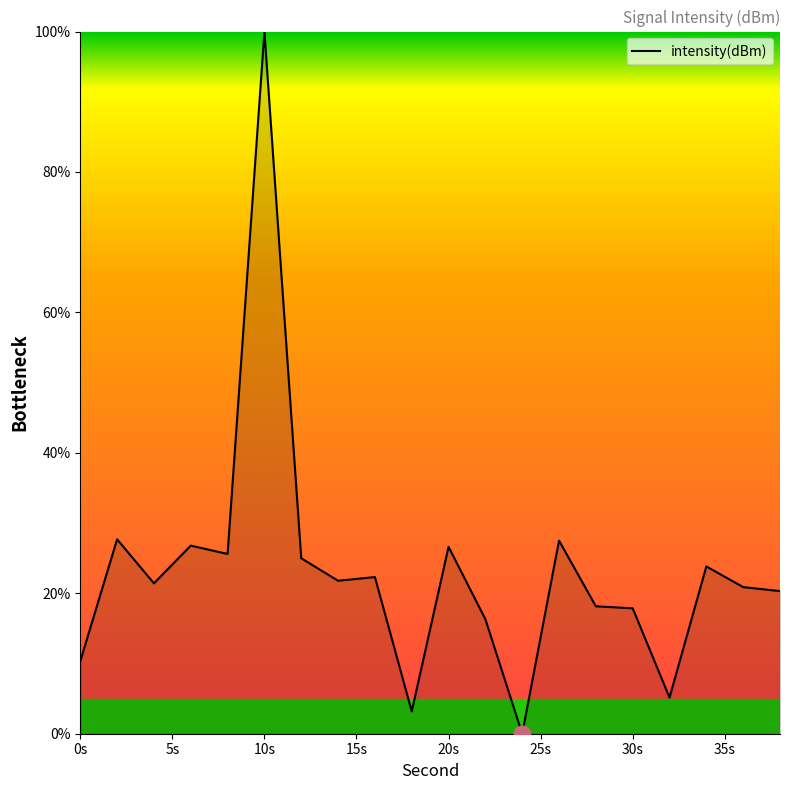

How many values are above zero?

19